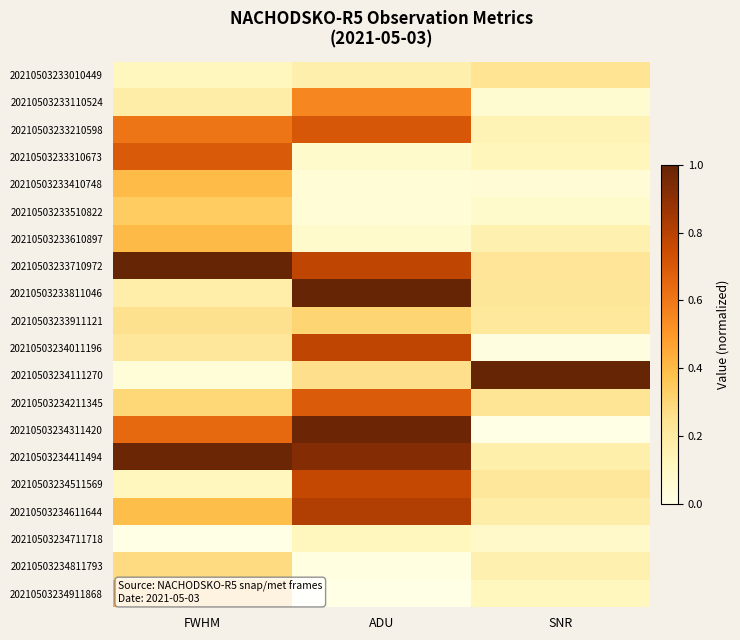

At which category does the chart reach its minimum across all series?

SNR